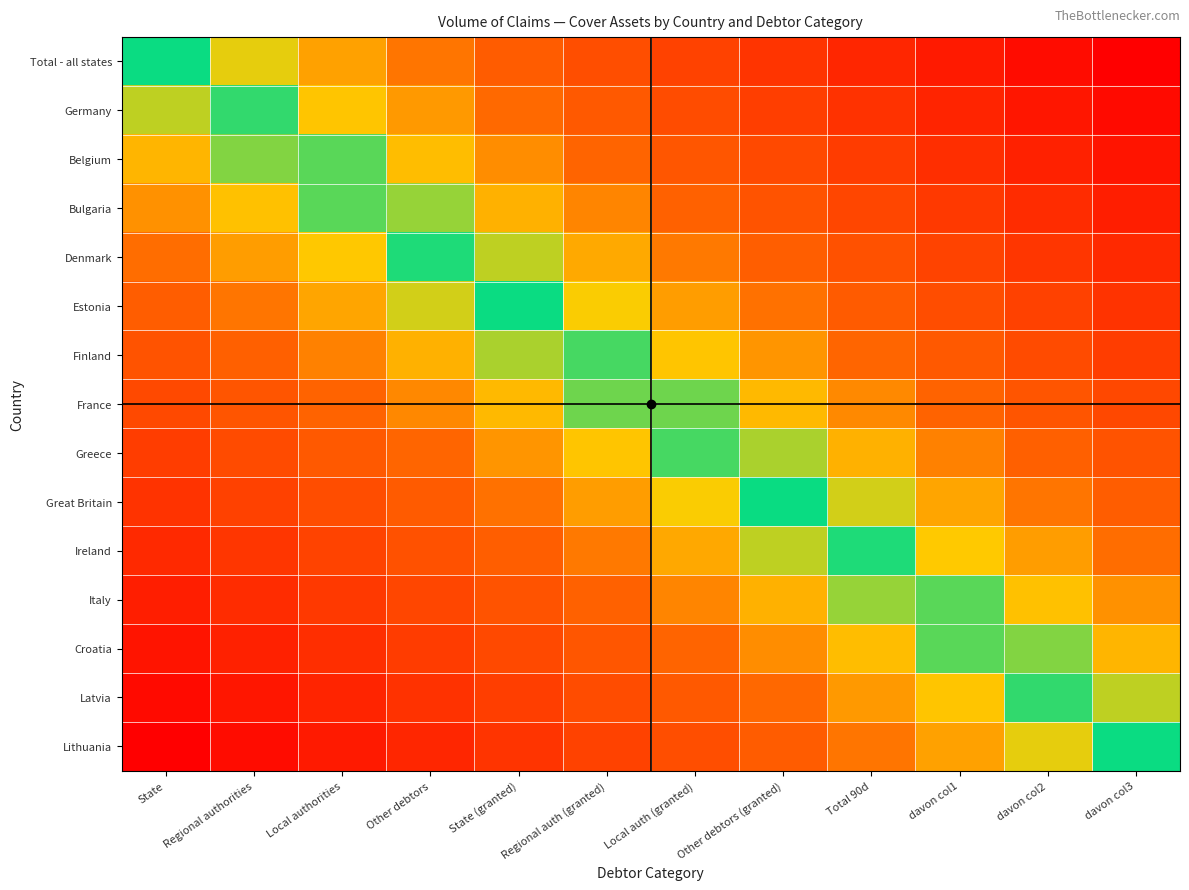

Rank the series by their maximum value, from highest to lowest.

Total - all states, Germany, Belgium, Bulgaria, Denmark, Estonia, Finland, France, Greece, Great Britain, Ireland, Italy, Croatia, Latvia, Lithuania